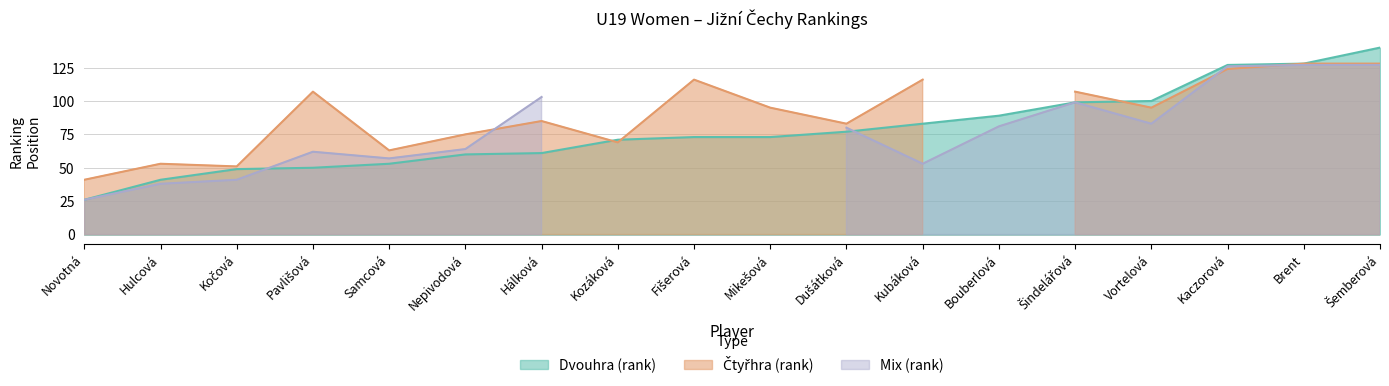

True or false: Mix (rank) has more than 1 points higher than both neighbors.

True